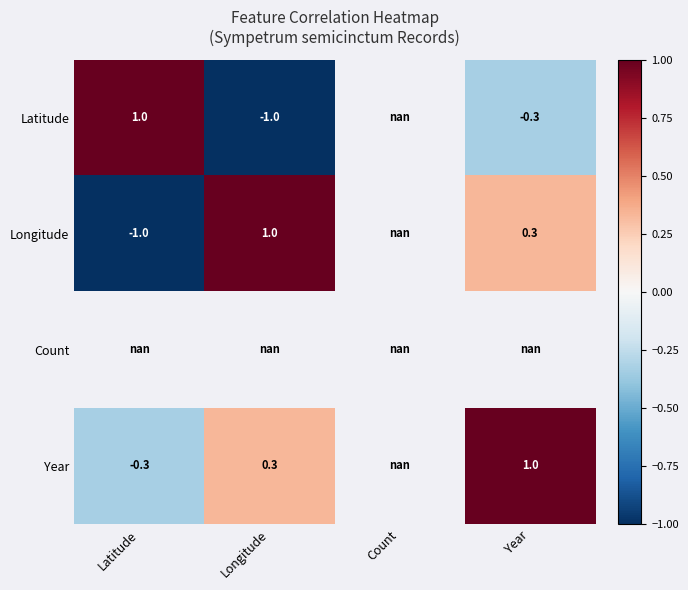

At which category does the chart reach its minimum across all series?

Longitude